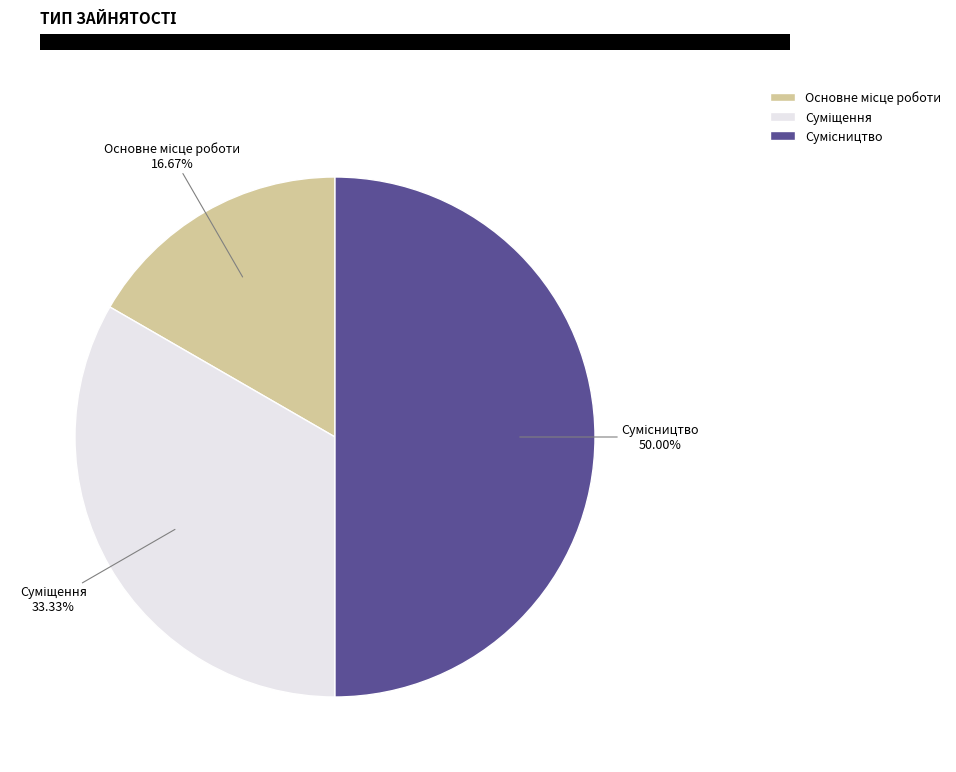

To the nearest percent, what is the difference between the largest and smallest slice percentages?

33%